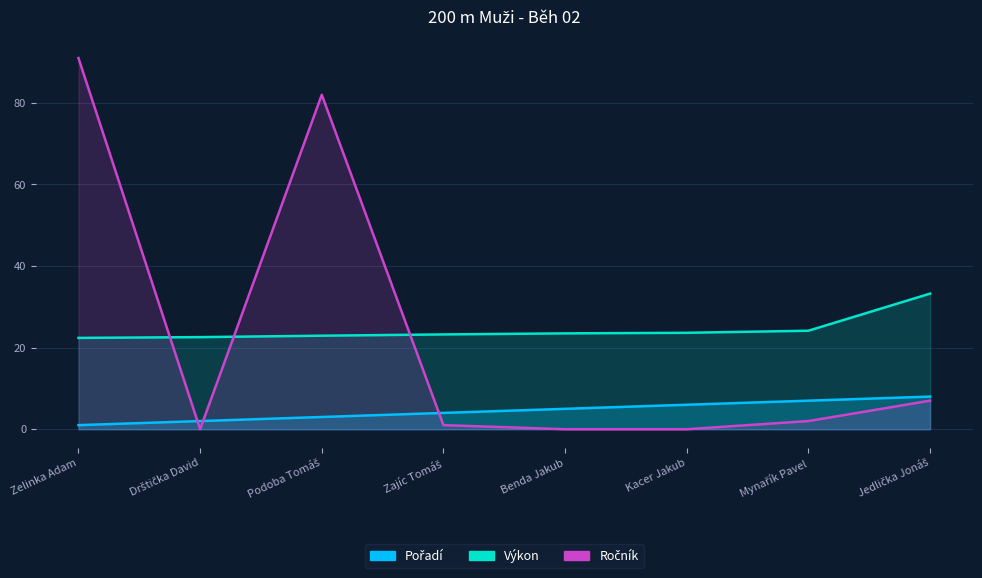

How many lines are shown in the chart?

3